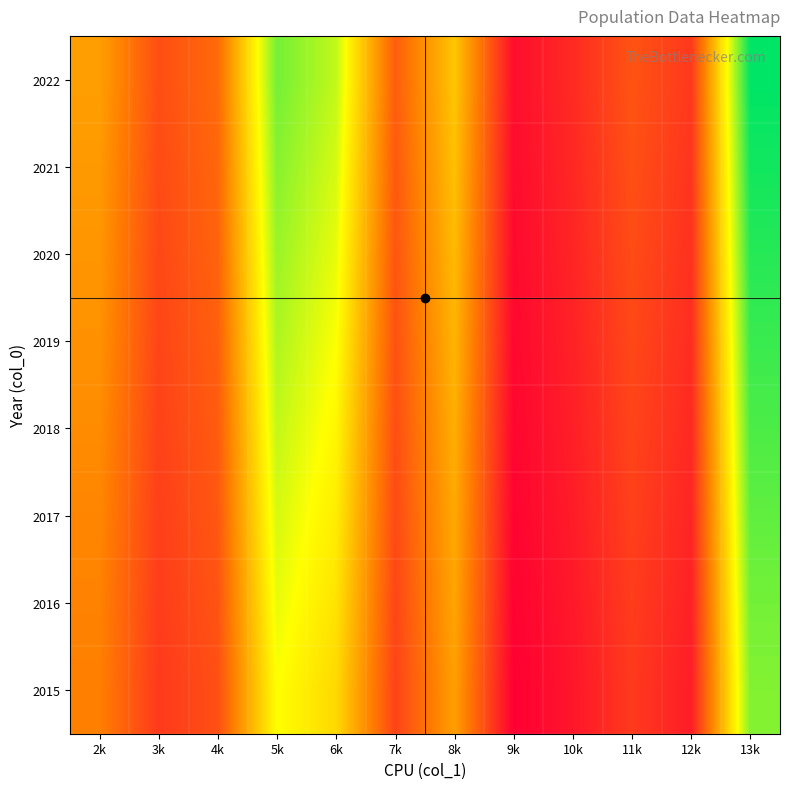

What is the greatest value displayed?

1.0